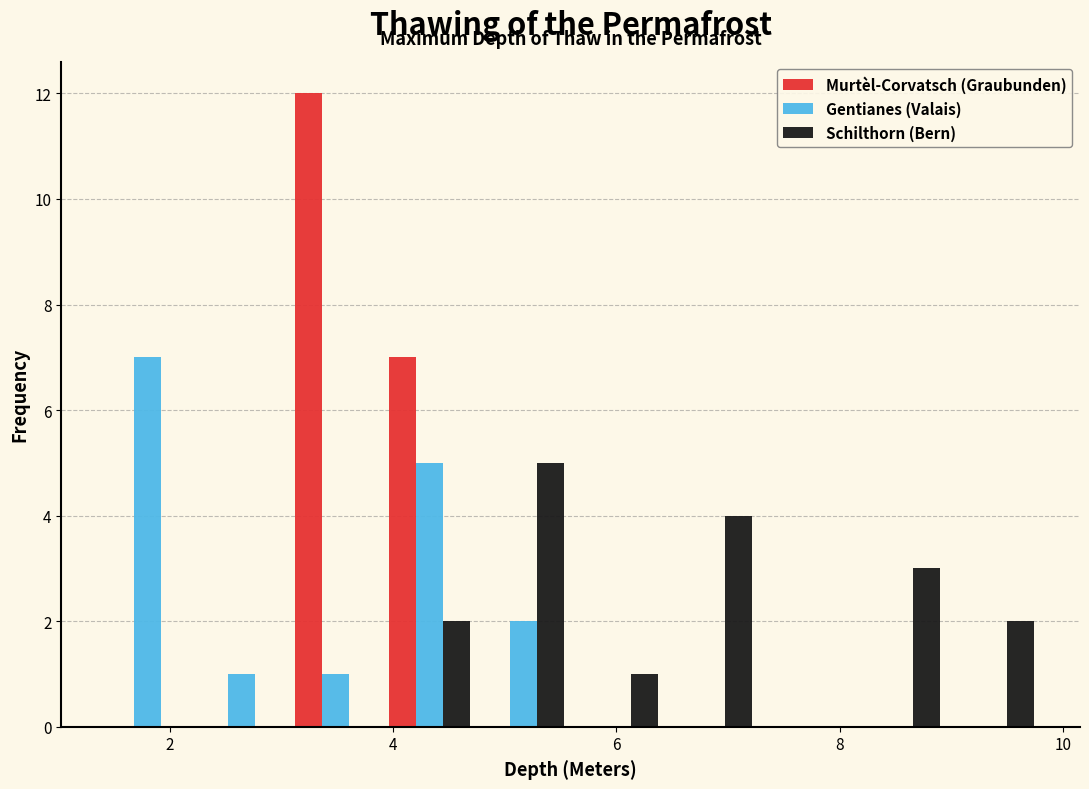

What is the height of the Murtèl-Corvatsch (Graubunden) bar covering 4.0 to 4.8 on the x-axis? Neither the bar edges nor the heights are printed on the chart, so give them approximately, as read against the axes.

7